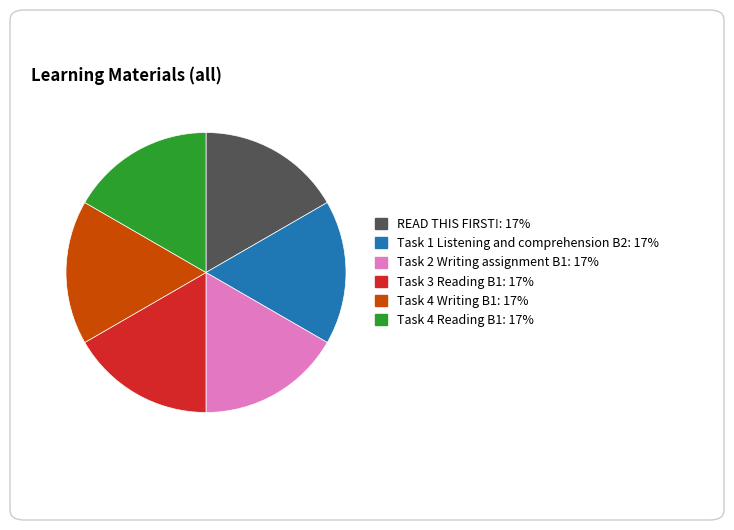

How many slices are in this pie chart?

6